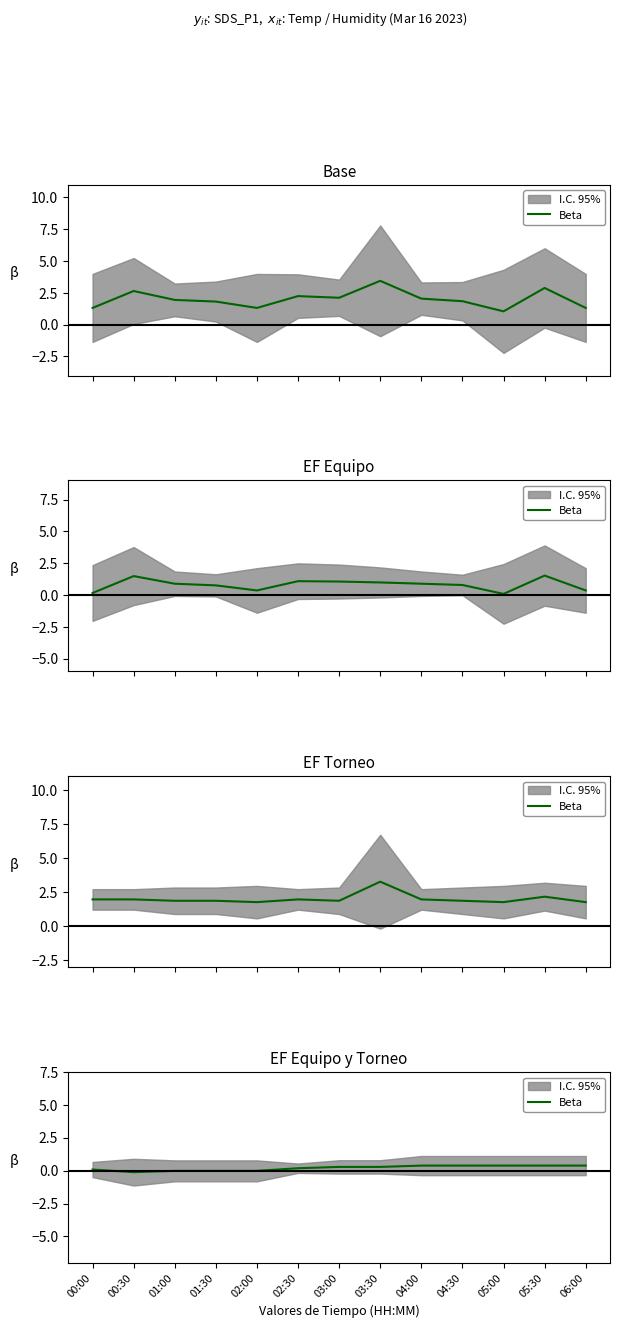

Where is the first local minimum?

00:30